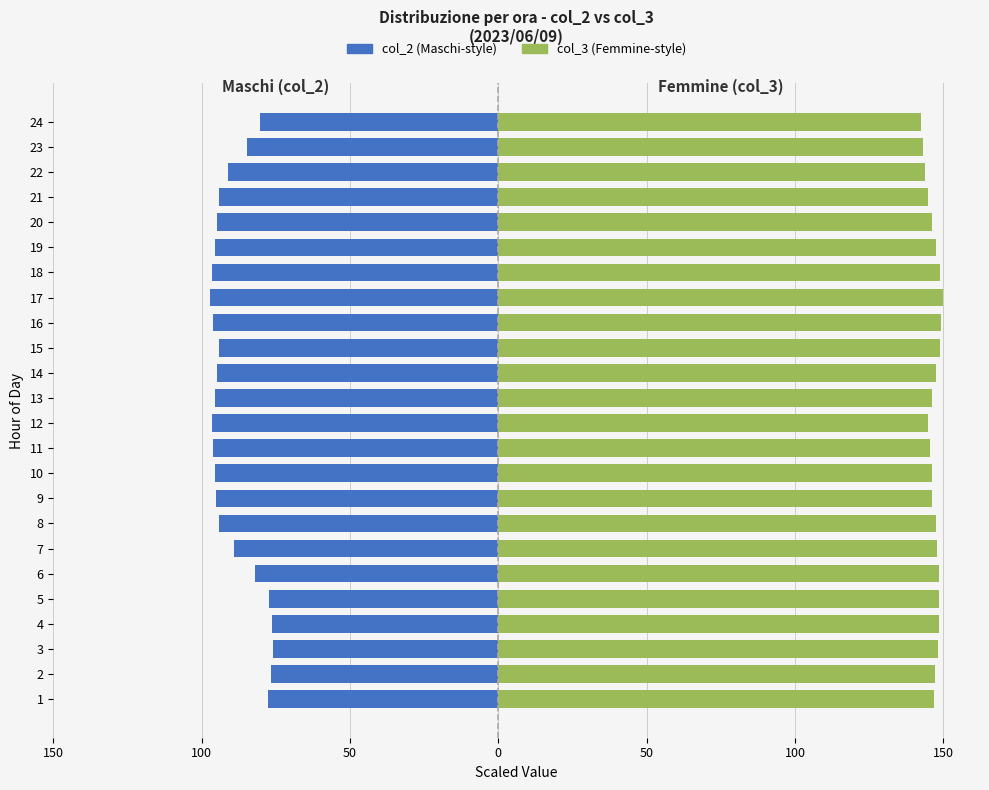

What is the difference between the highest and lowest values at 1?

224.6